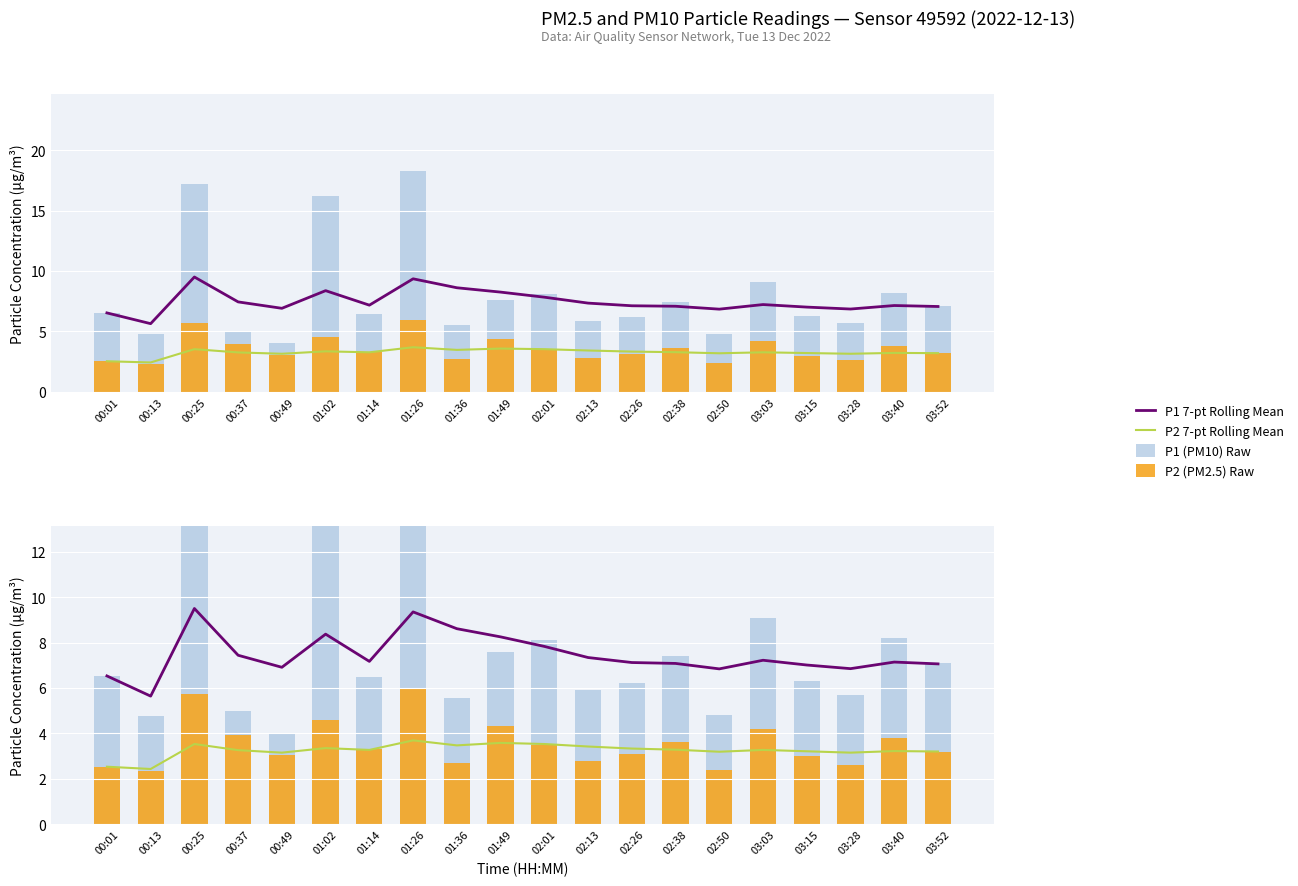

How many distinct data groups are displayed?

4